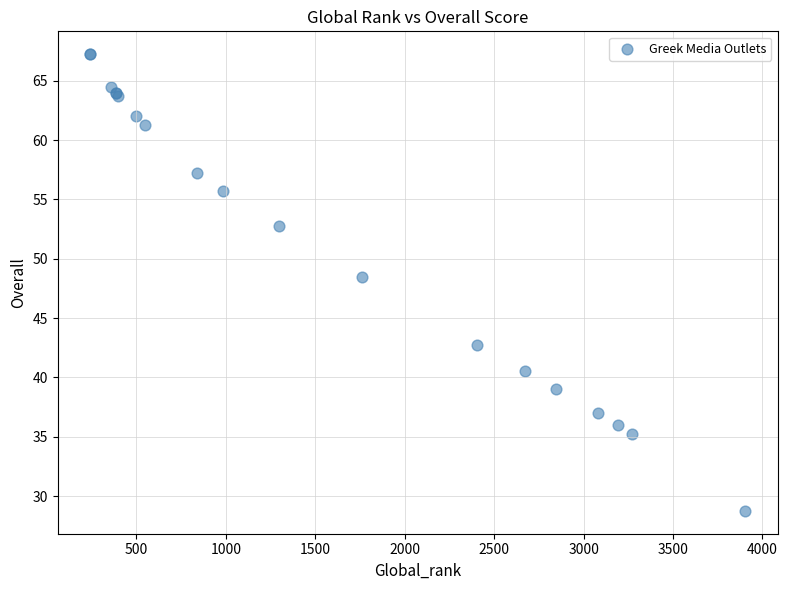

What Y value in the scatter plot is closest to 48?

48.5